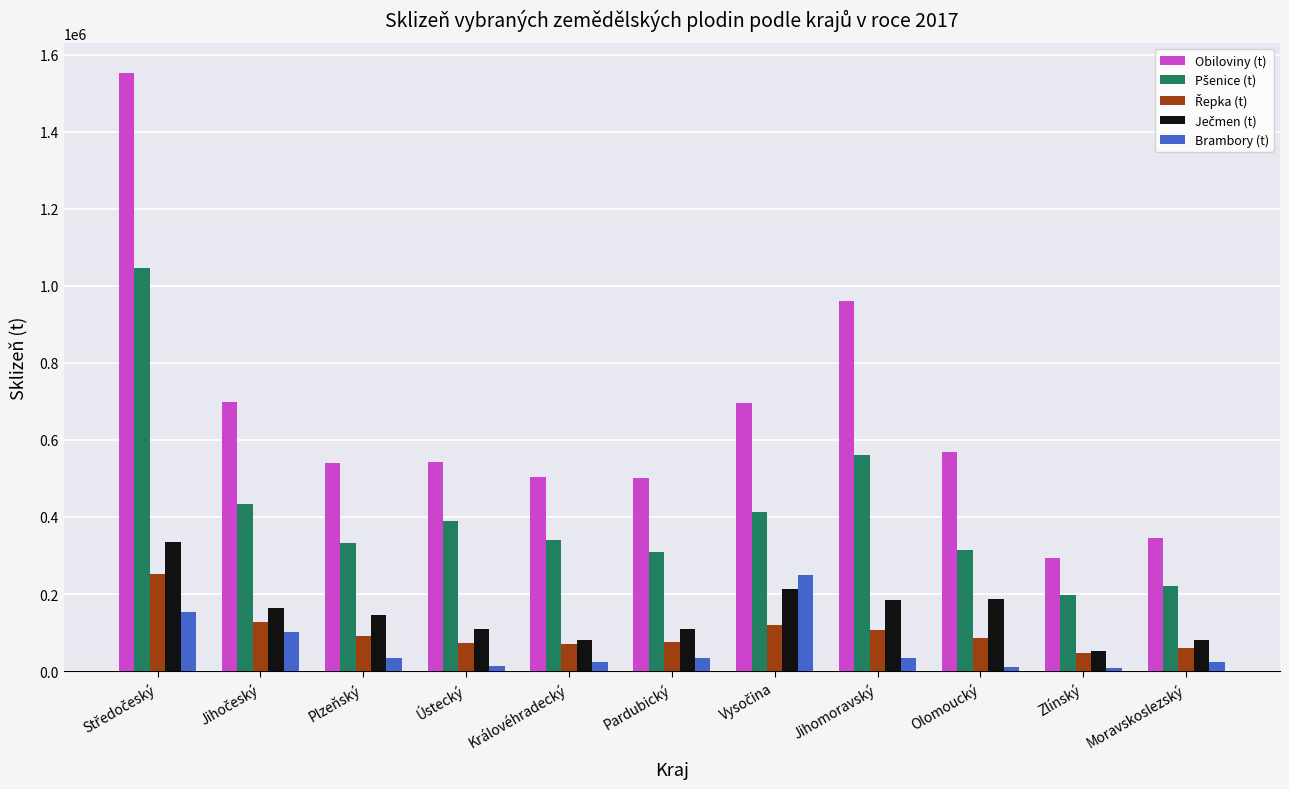

The value of Obiloviny (t) at Královéhradecký is 251135.9. True or false?

False